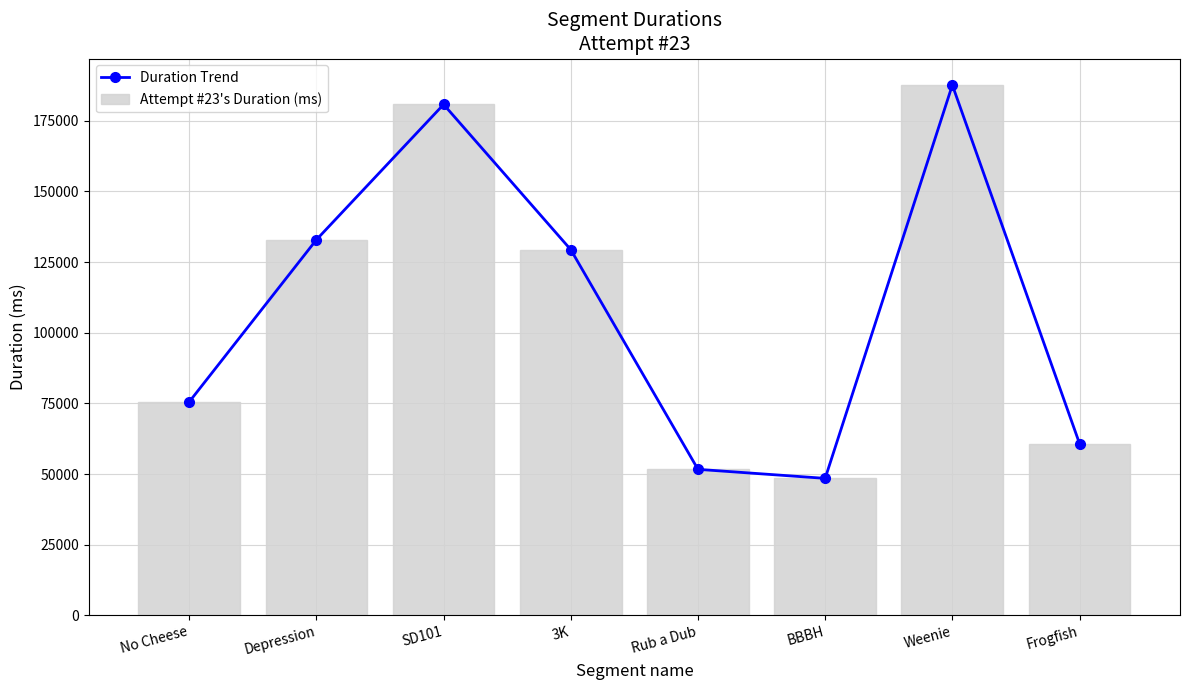

The Attempt #23's Duration (ms) series shows 75558 at No Cheese. True or false?

True